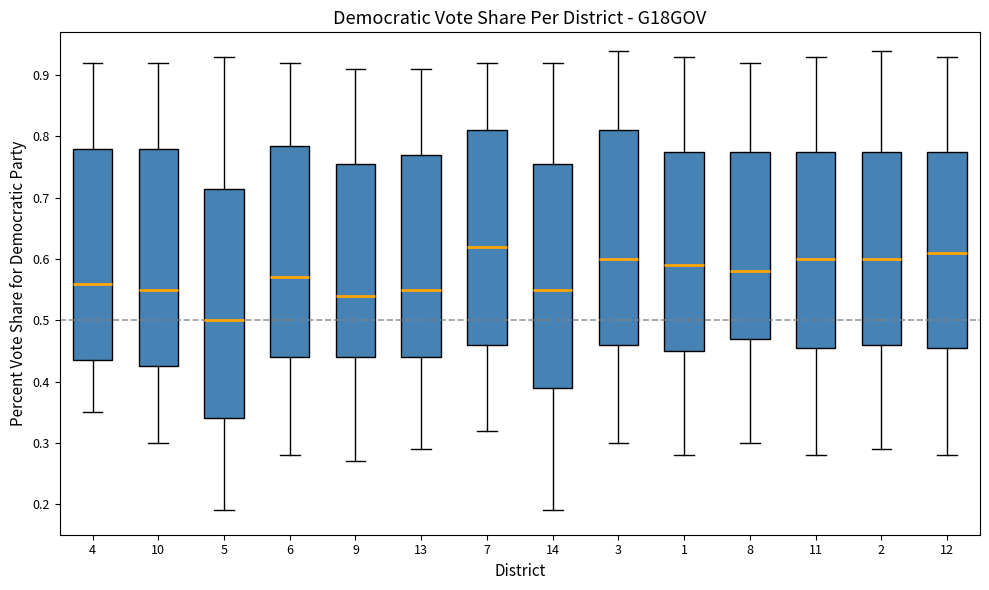

Where does the lower whisker of the box at x = 6 end on the y-axis? The values are not printed on the chart, so give them approximately, as read against the axis.

0.28